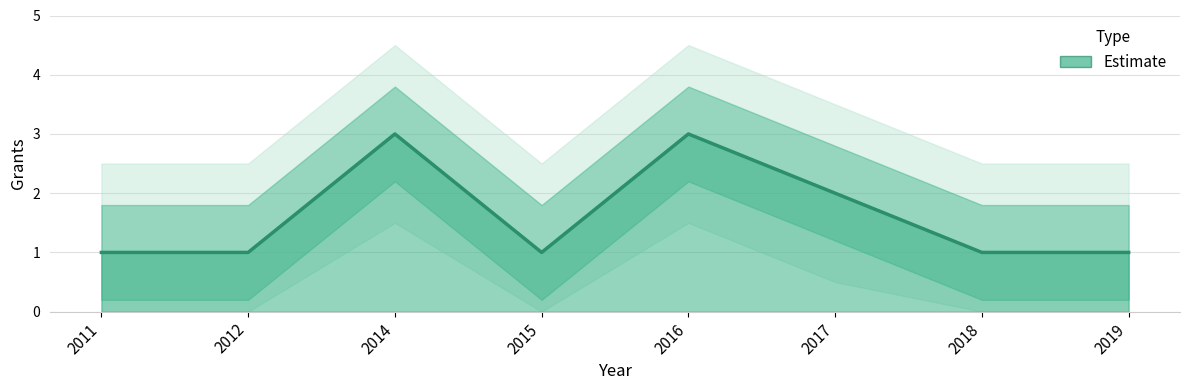

Read the value at 2011.

1